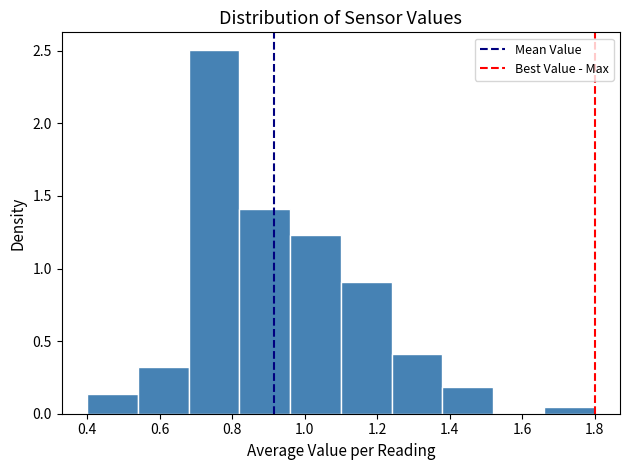

Reading left to right, list every bar in this chart as the range it spans on the x-axis followed by its height. The values are not printed on the chart, so give them approximately, as read against the axis.

0.40 to 0.54: 0.15
0.54 to 0.68: 0.30
0.68 to 0.82: 2.50
0.82 to 0.96: 1.40
0.96 to 1.10: 1.25
1.10 to 1.24: 0.90
1.24 to 1.38: 0.40
1.38 to 1.52: 0.20
1.52 to 1.66: 0
1.66 to 1.80: under 0.05